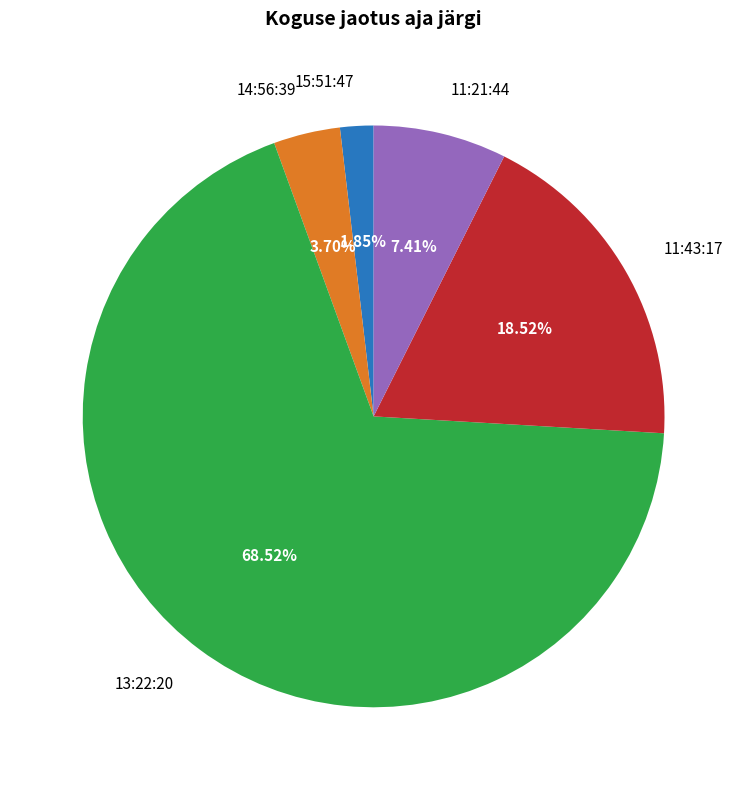

Does 13:22:20 account for over 50% of the chart?

Yes